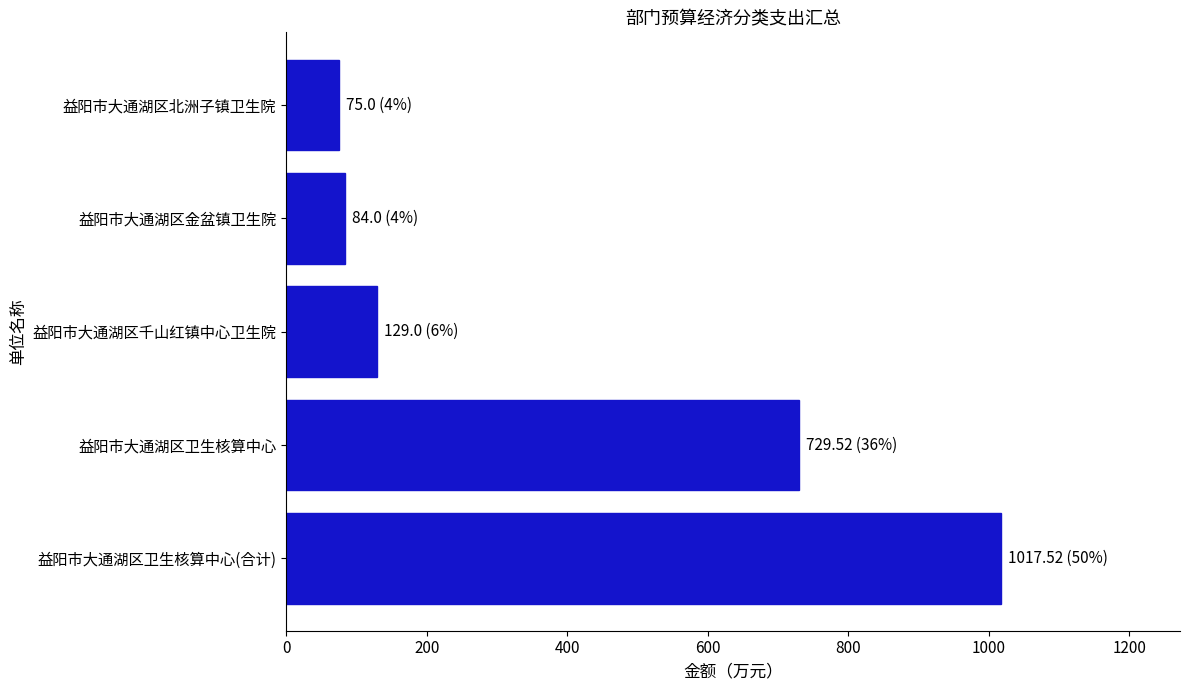

What is the average value?

407.0